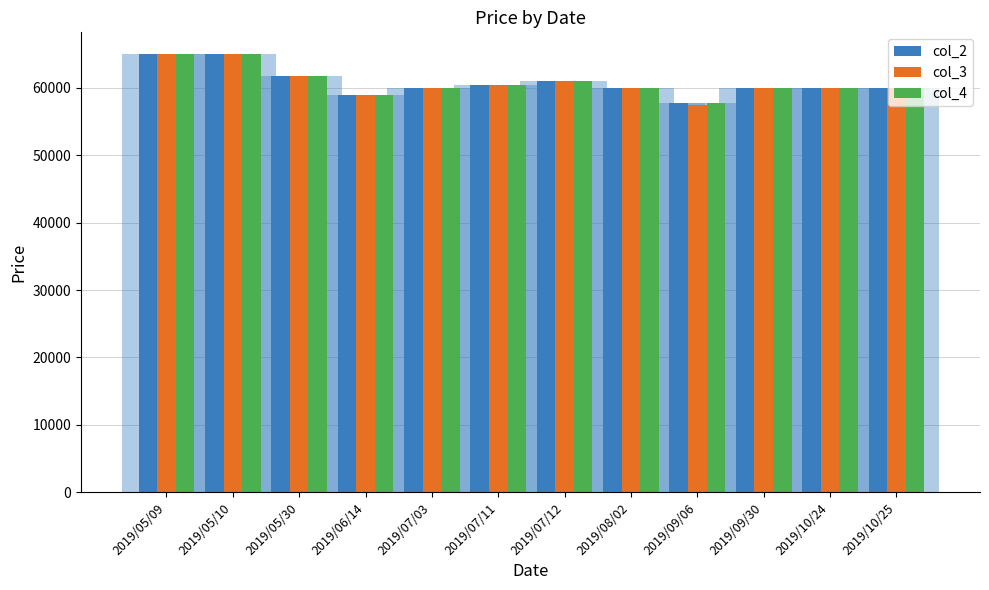

What is the sum of all col_3 values?

729700